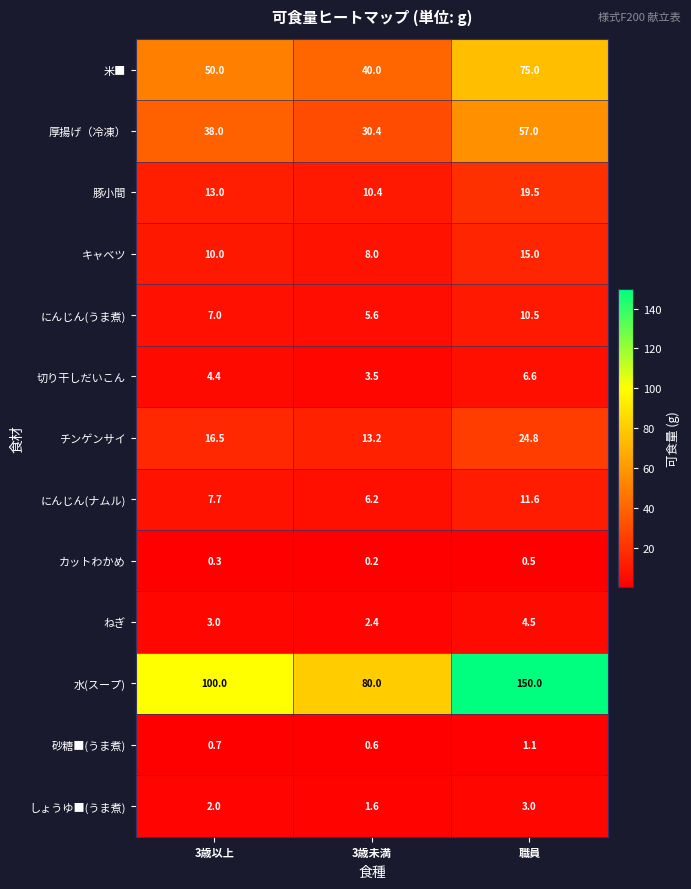

Which series changed the most between 3歳未満 and 職員?

水(スープ)